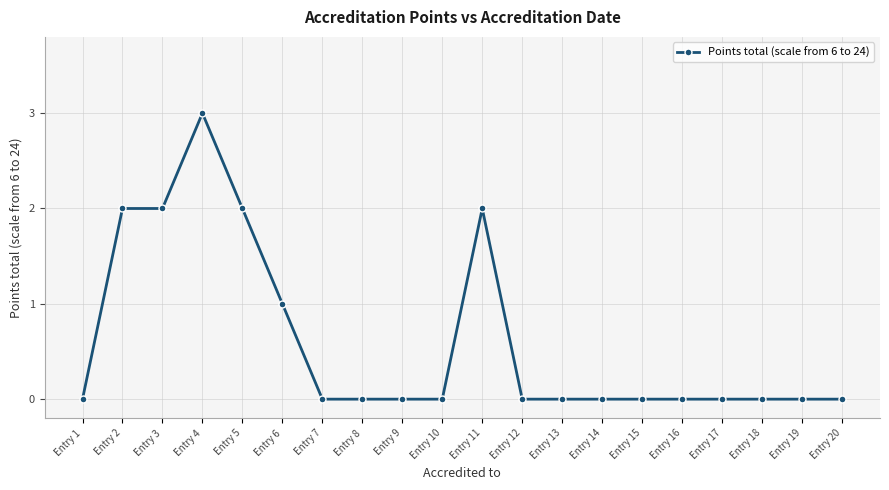

True or false: there are more than 0 points higher than both neighbors.

True